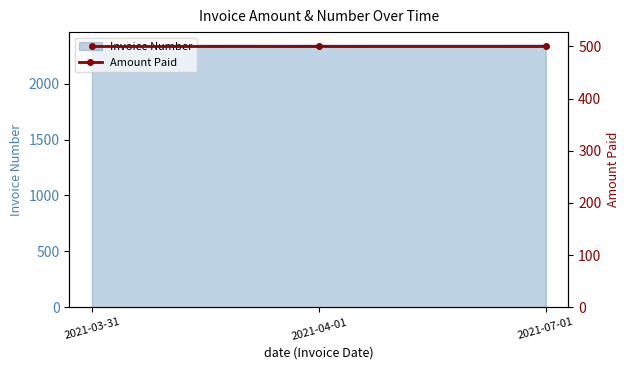

What is the change in value from 2021-03-31 to 2021-04-01?

+1